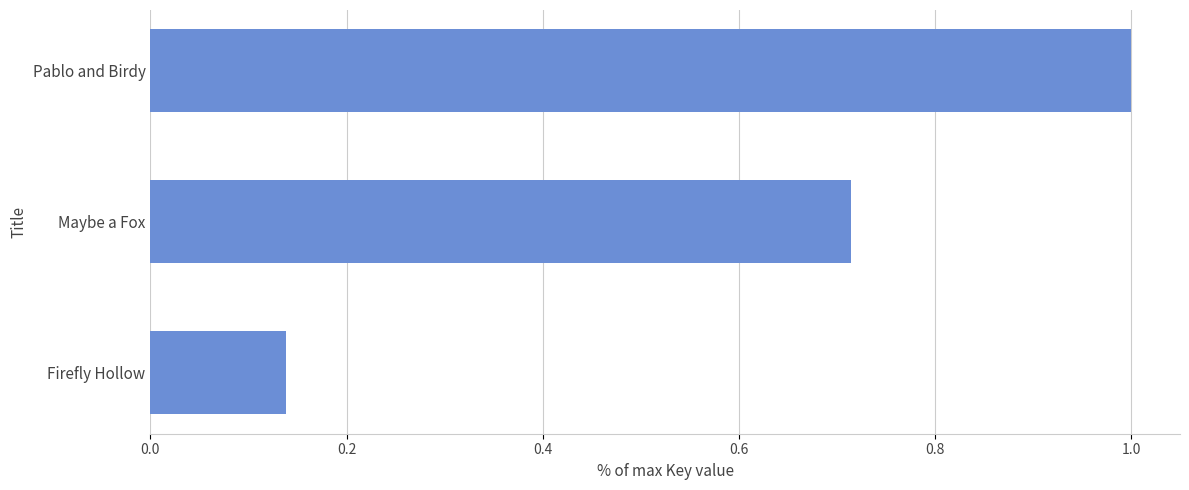

Where is the data nearest to the value 0?

Firefly Hollow